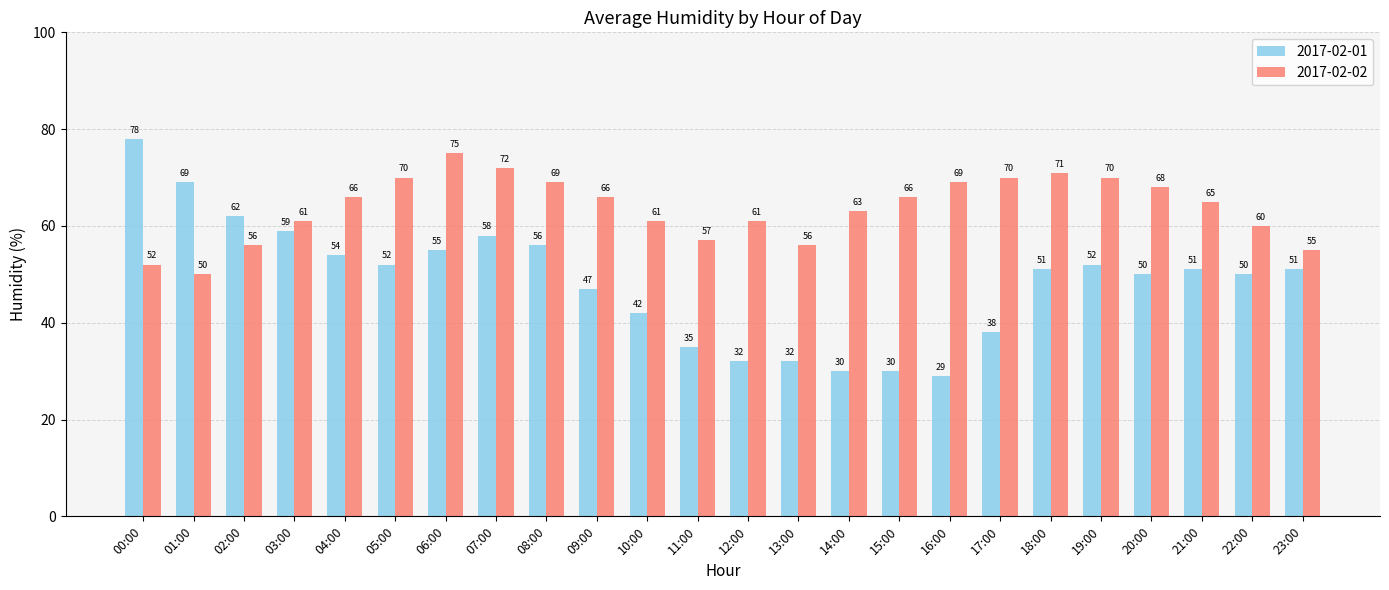

What is the label of the 5th bar from the left?

04:00